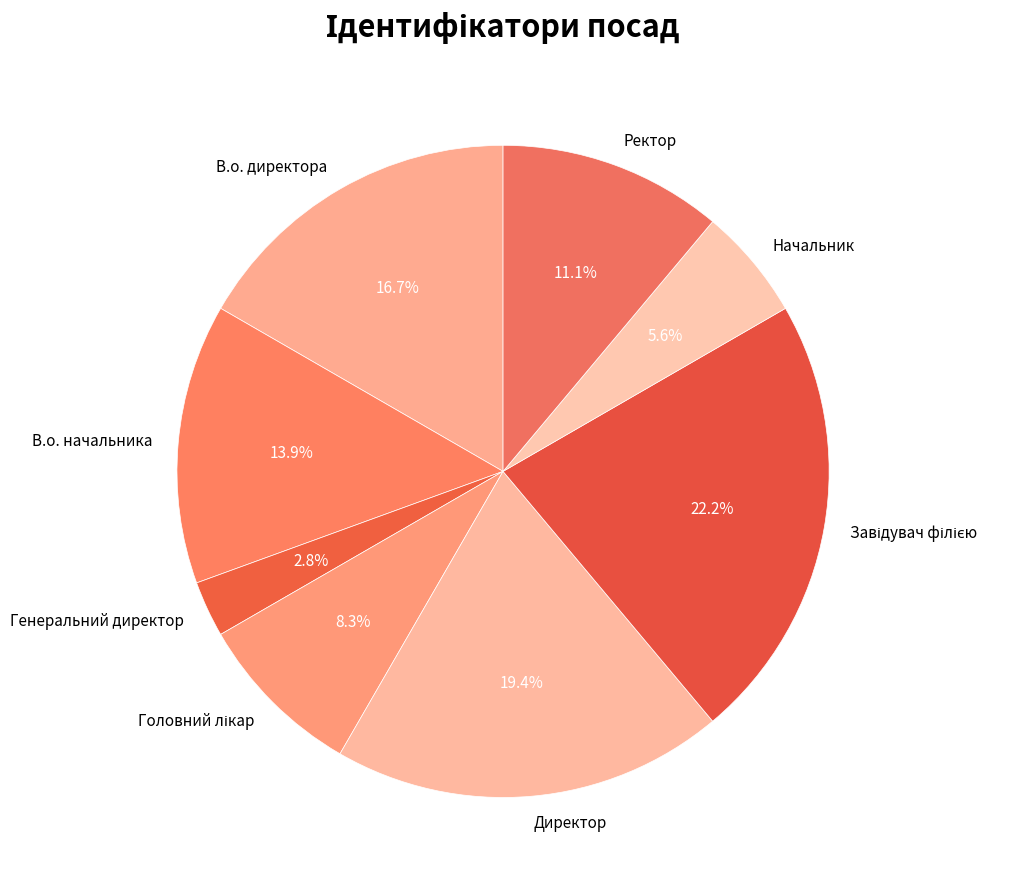

What is the total percentage of Директор and Генеральний директор?

22.2%